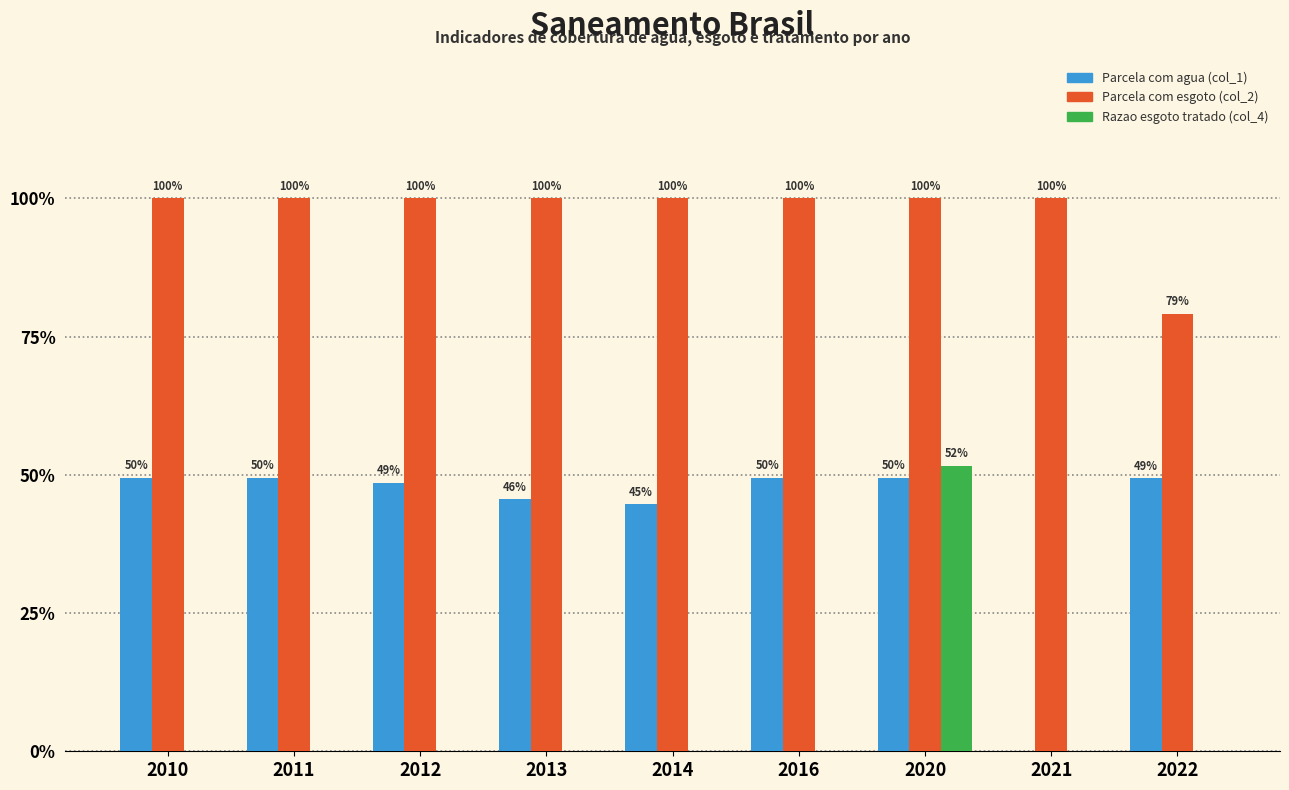

List the labels in order of Parcela com agua (col_1) value, smallest first.

2021, 2014, 2013, 2012, 2022, 2010, 2011, 2016, 2020